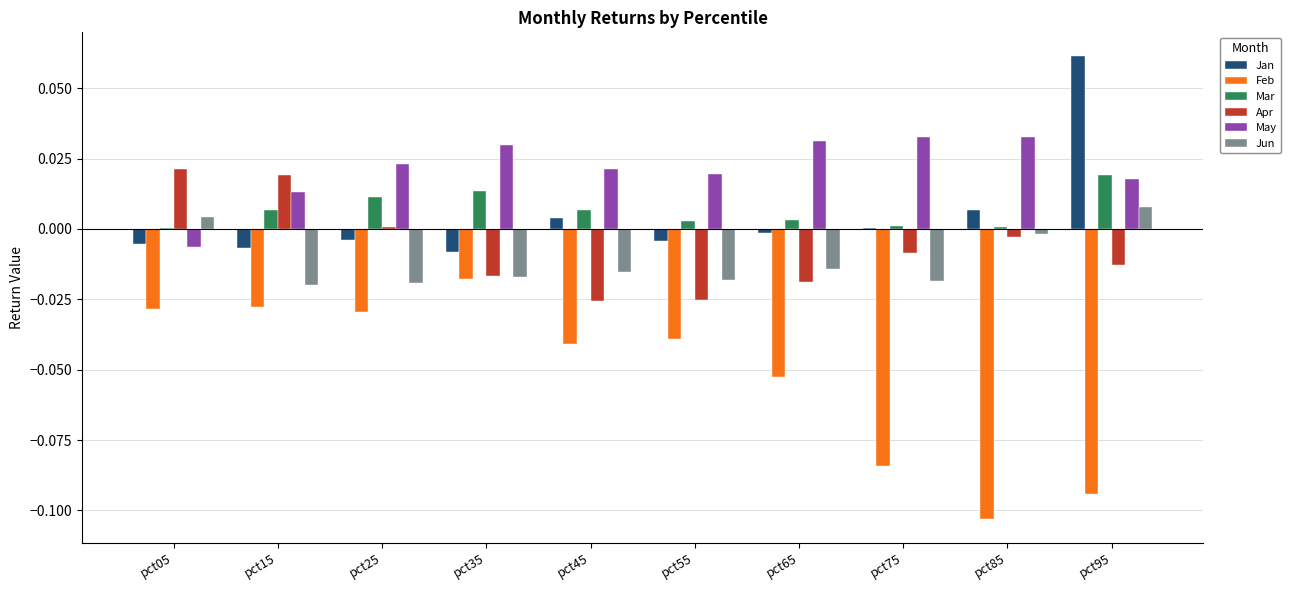

At which label is Feb closest to 0?

pct35